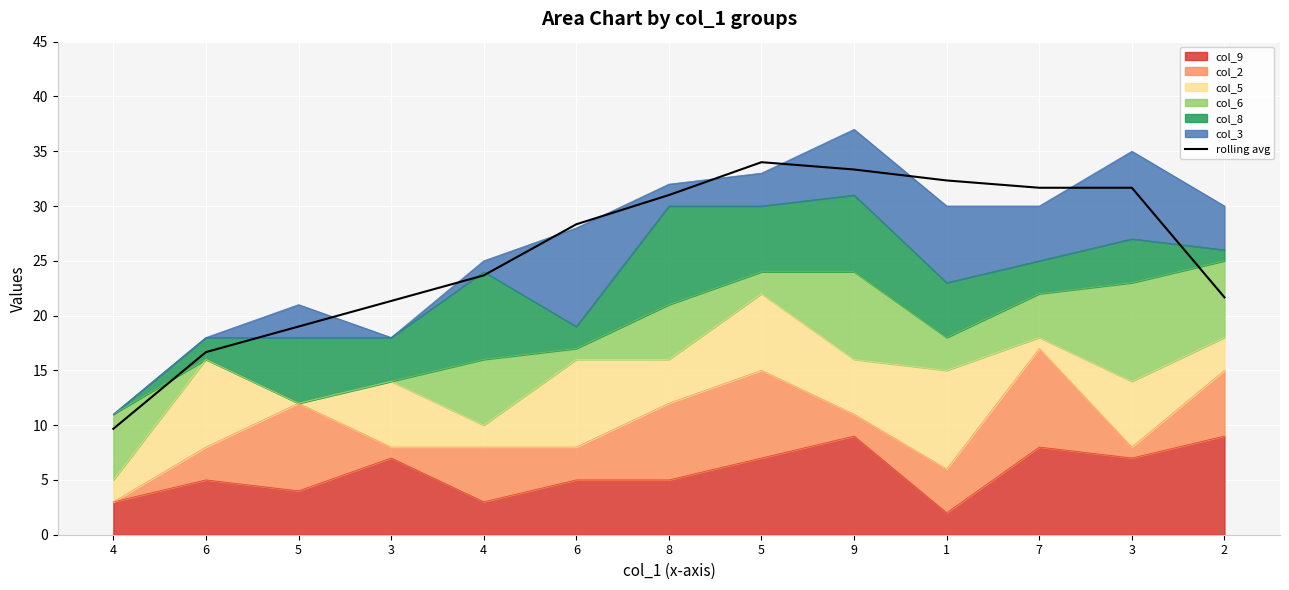

What is the average value?

25.7